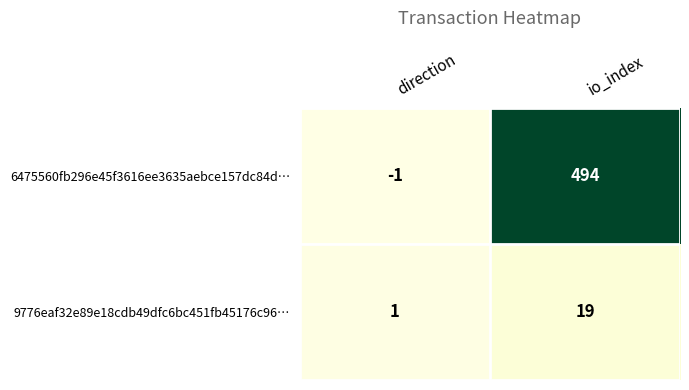

Count the number of data series in this chart.

2